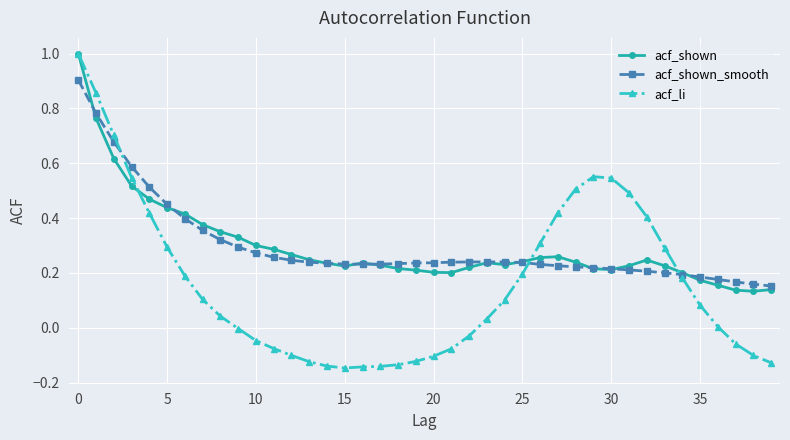

What are all the series names shown in the legend?

acf_shown, acf_shown_smooth, acf_li